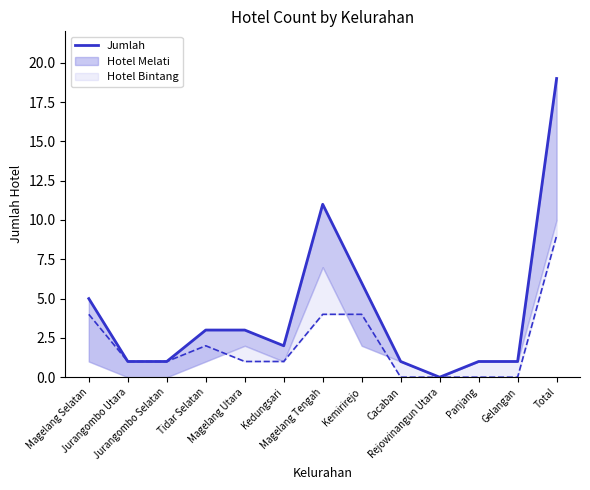

Is it true that the value at Panjang is 1?

True